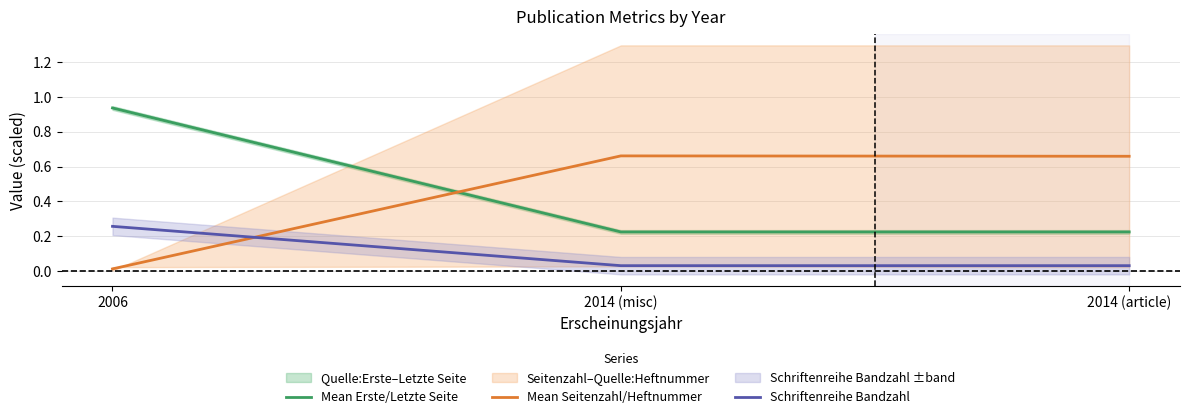

What is the sum of all Schriftenreihe Bandzahl values?

0.3